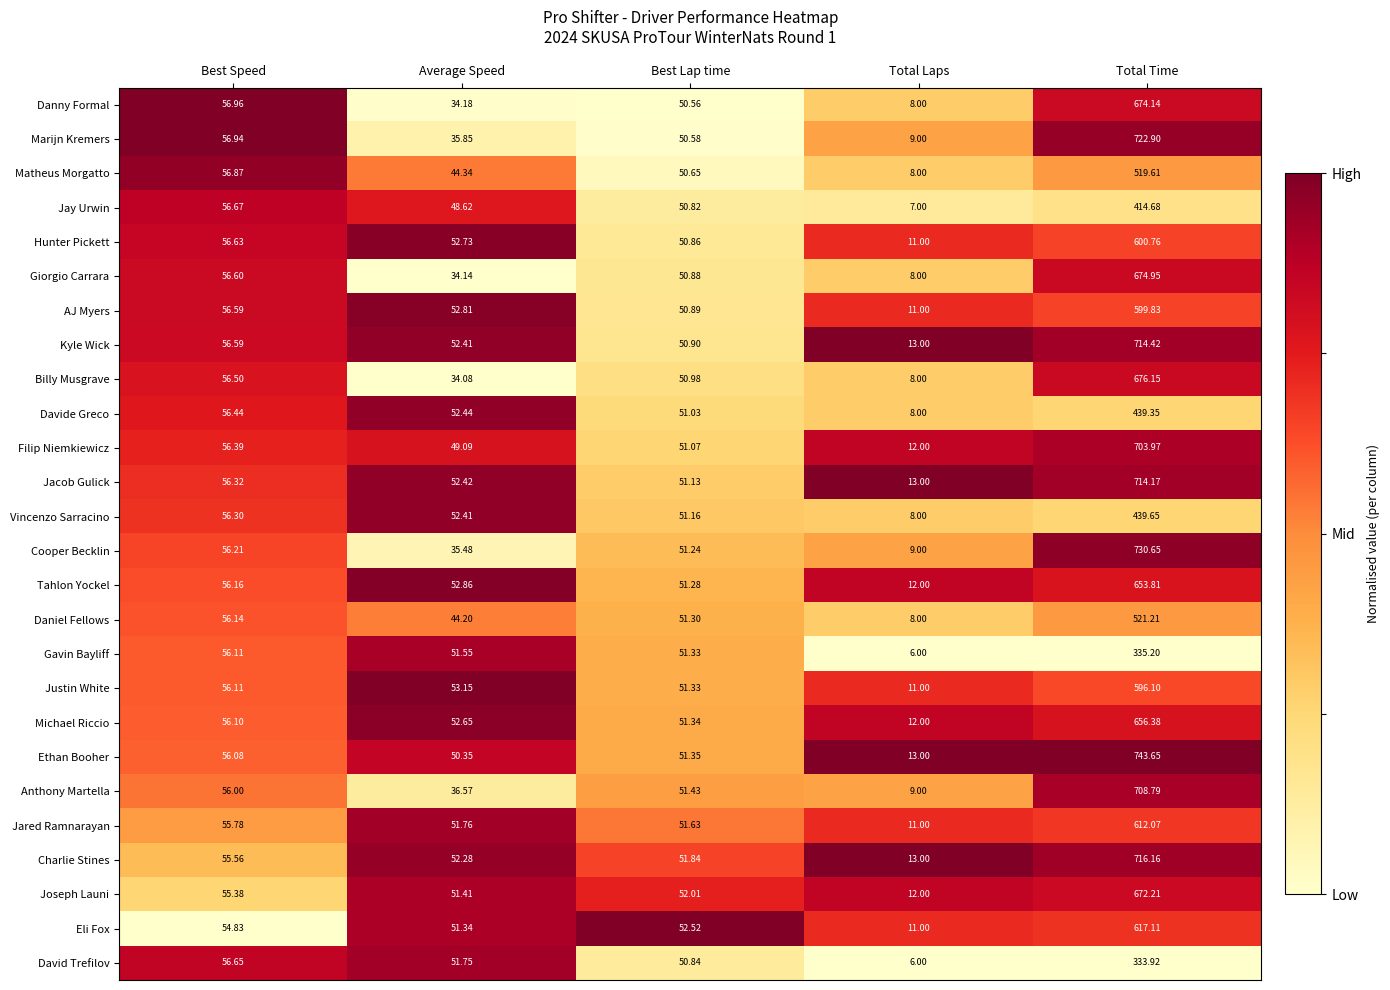

Rank the categories by Davide Greco value from lowest to highest.

Total Laps, Best Lap time, Average Speed, Best Speed, Total Time